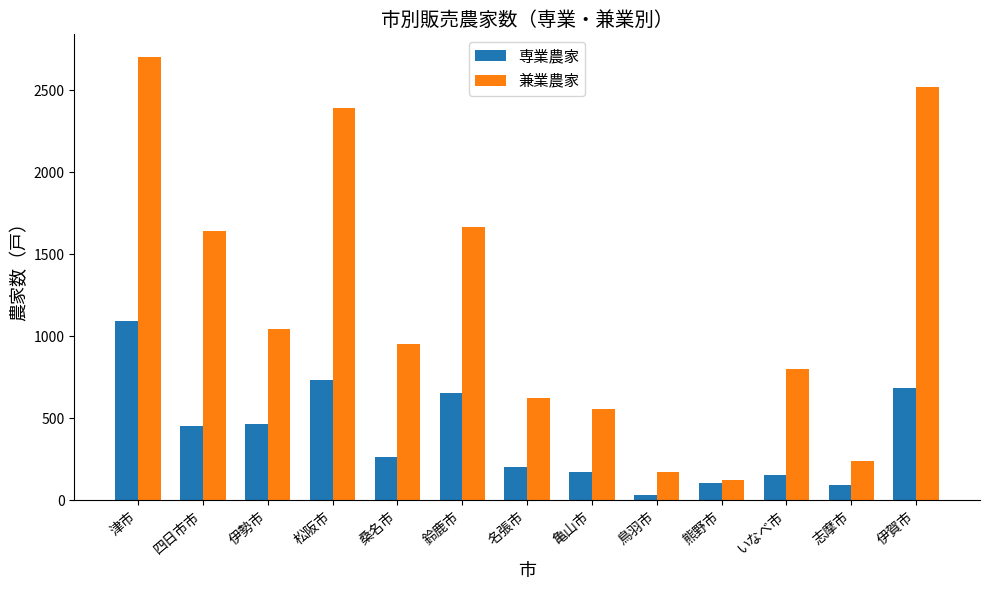

How many data points in 専業農家 are less than 262?

6